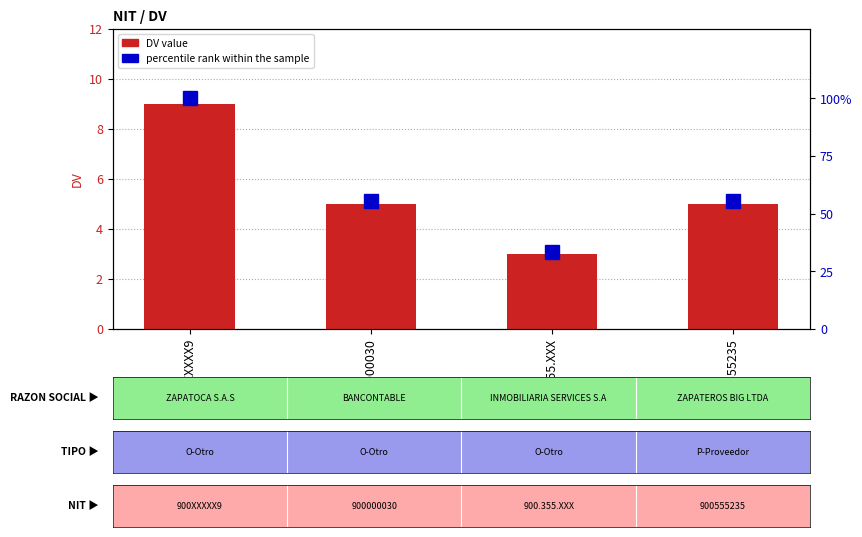

Which has a higher value, 900555235 or 900.355.XXX?

900555235